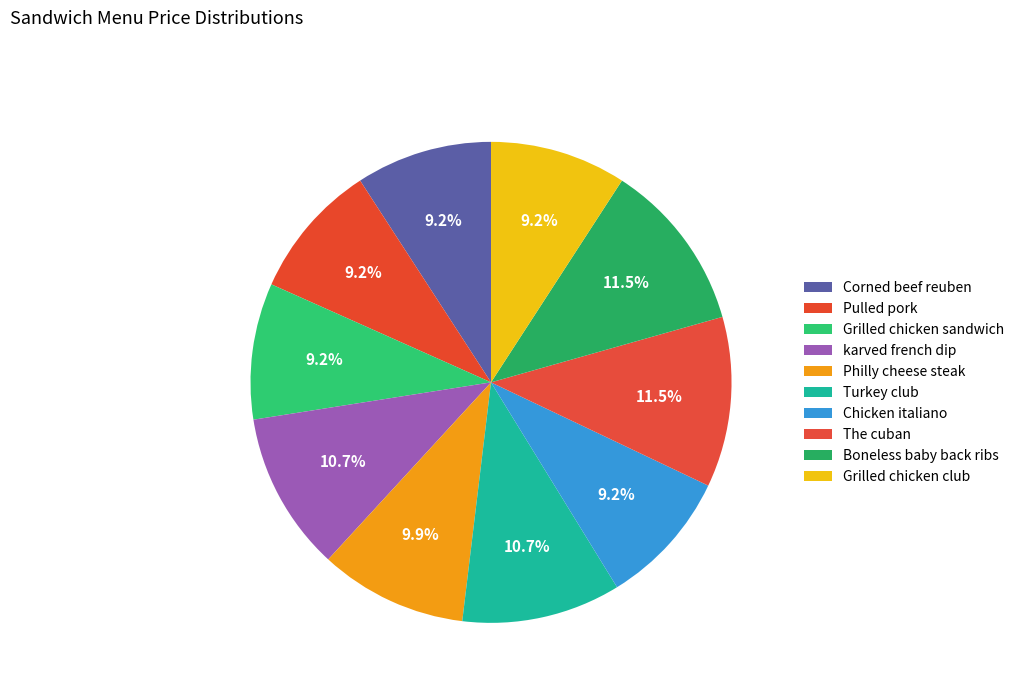

Count the number of slices in the pie.

10